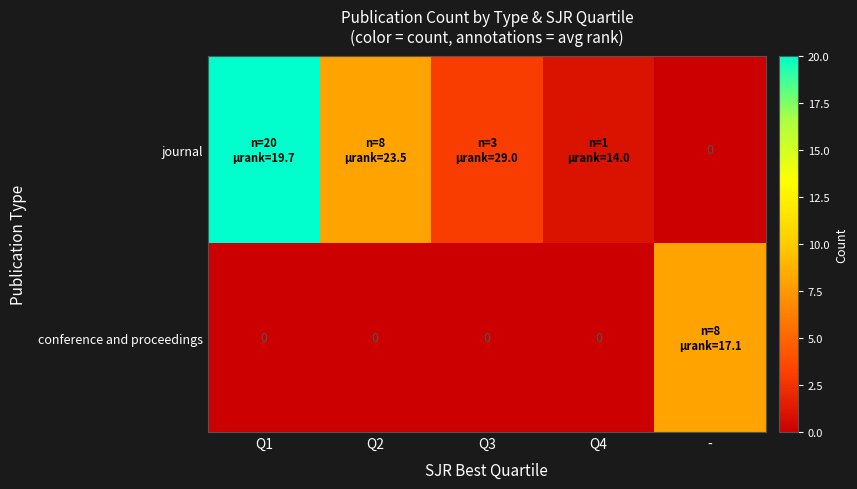

Count the number of data series in this chart.

2